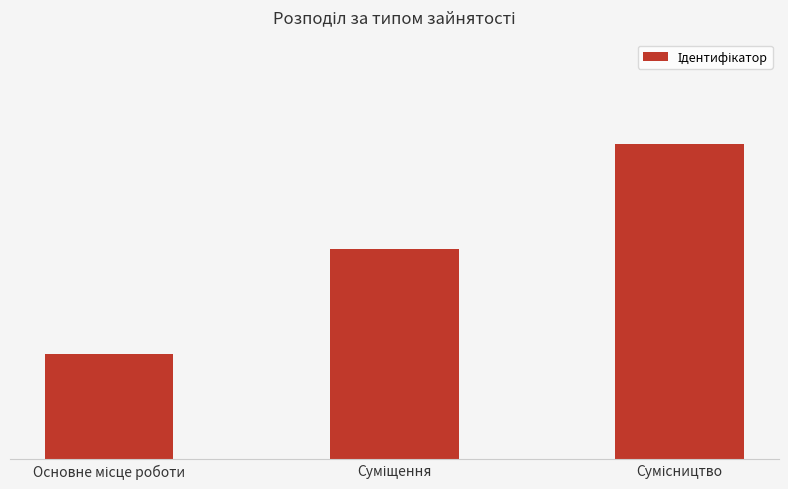

What is the smallest value displayed?

1